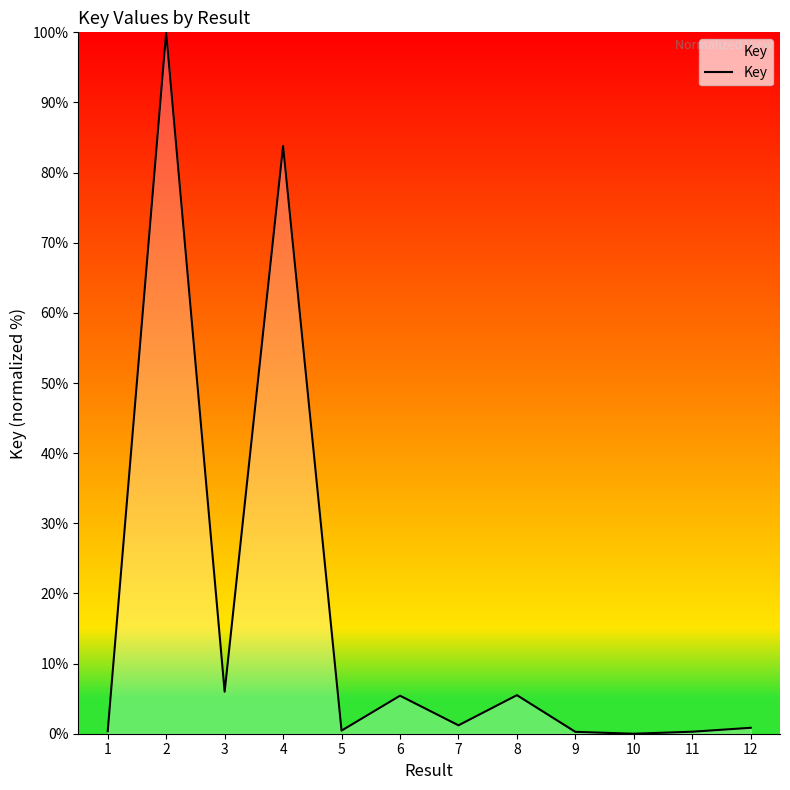

What is the maximum value shown in the chart?

100.0